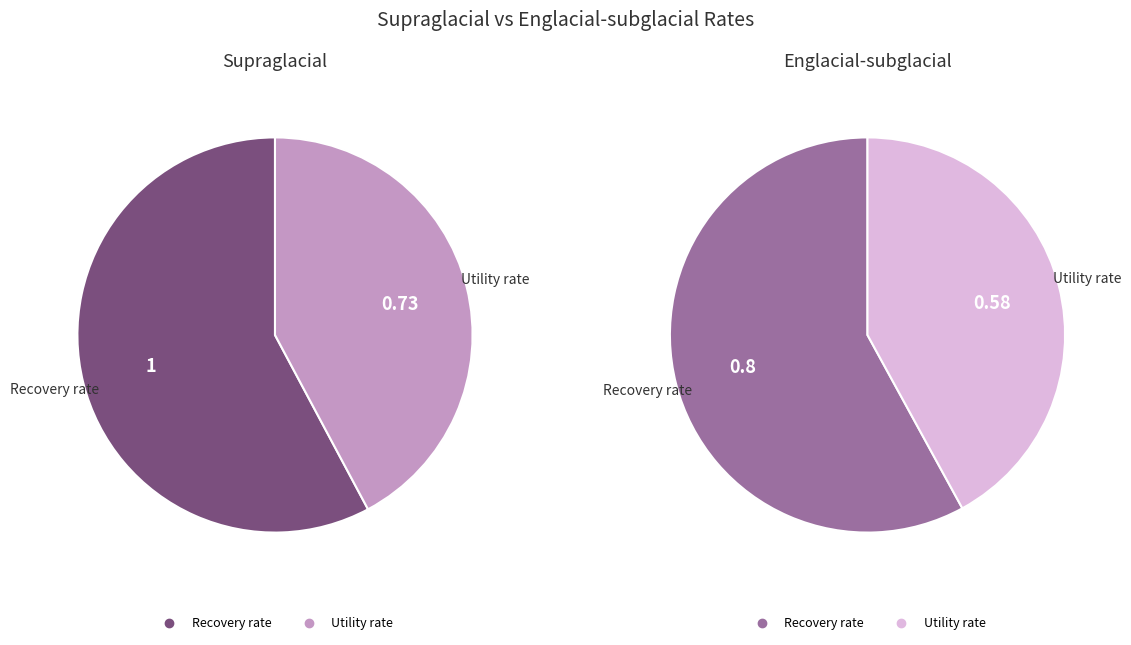

Rank the series at Utility rate from lowest to highest value.

Englacial-subglacial, Supraglacial